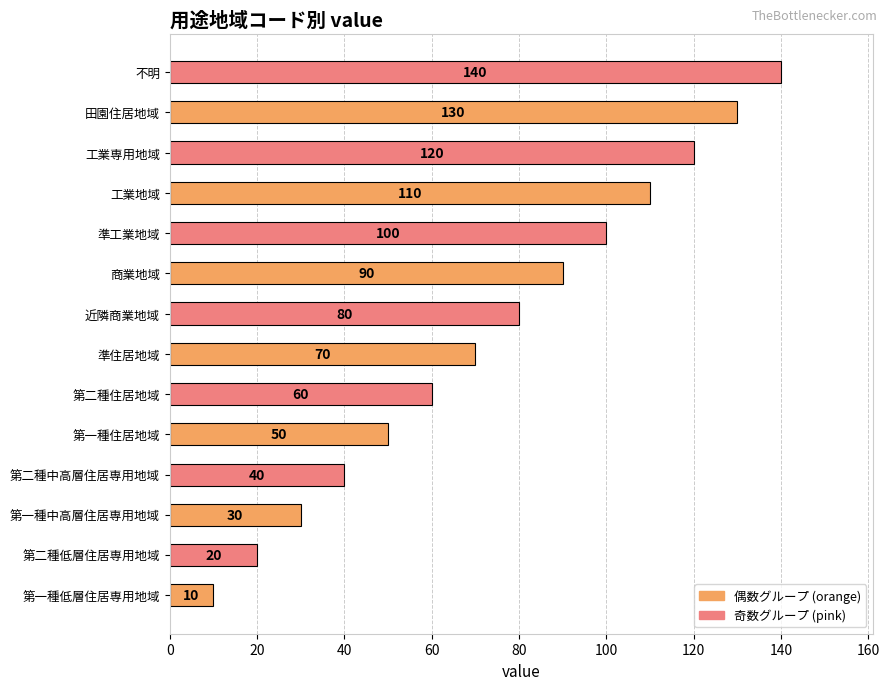

What is the smallest value displayed?

10